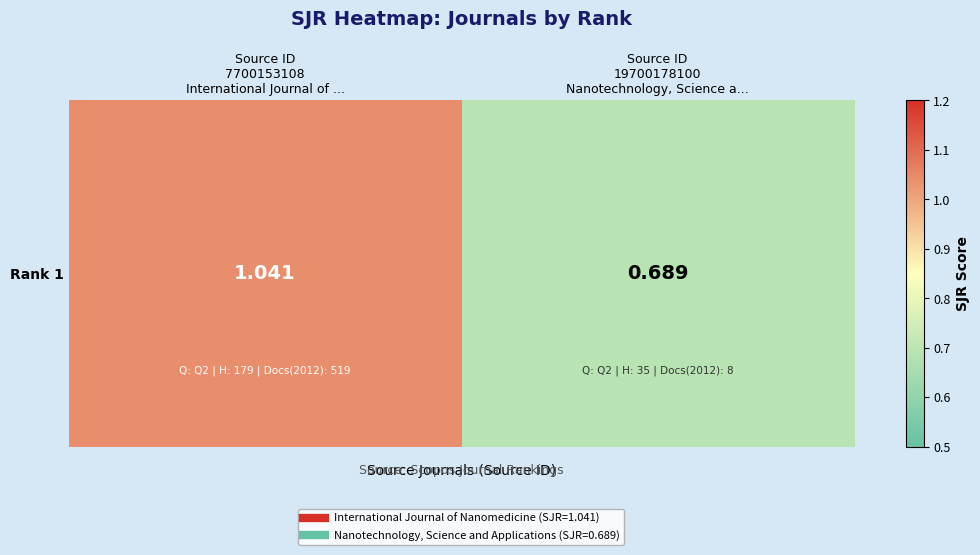

At which category does the chart reach its peak across all series?

Source ID
7700153108
International Journal of ...